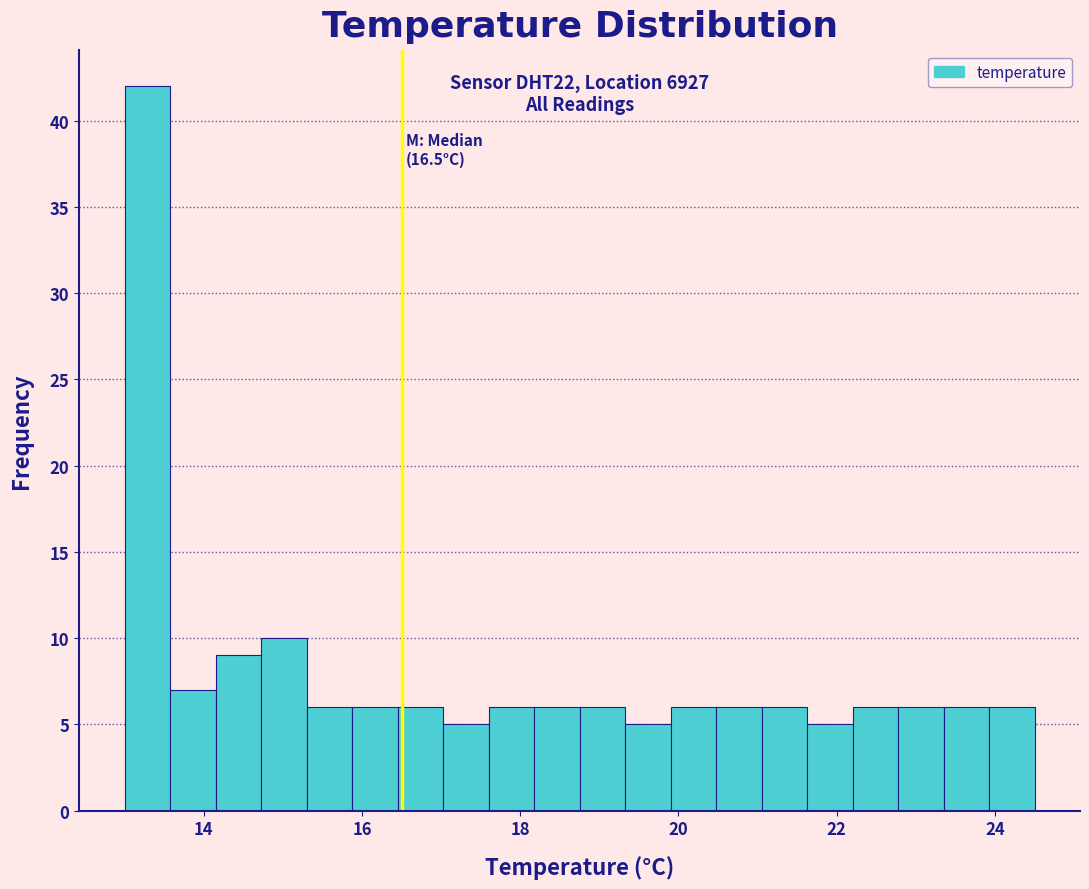

Read against the x-axis, roughly where is the centre of the tallest bar?

13.2